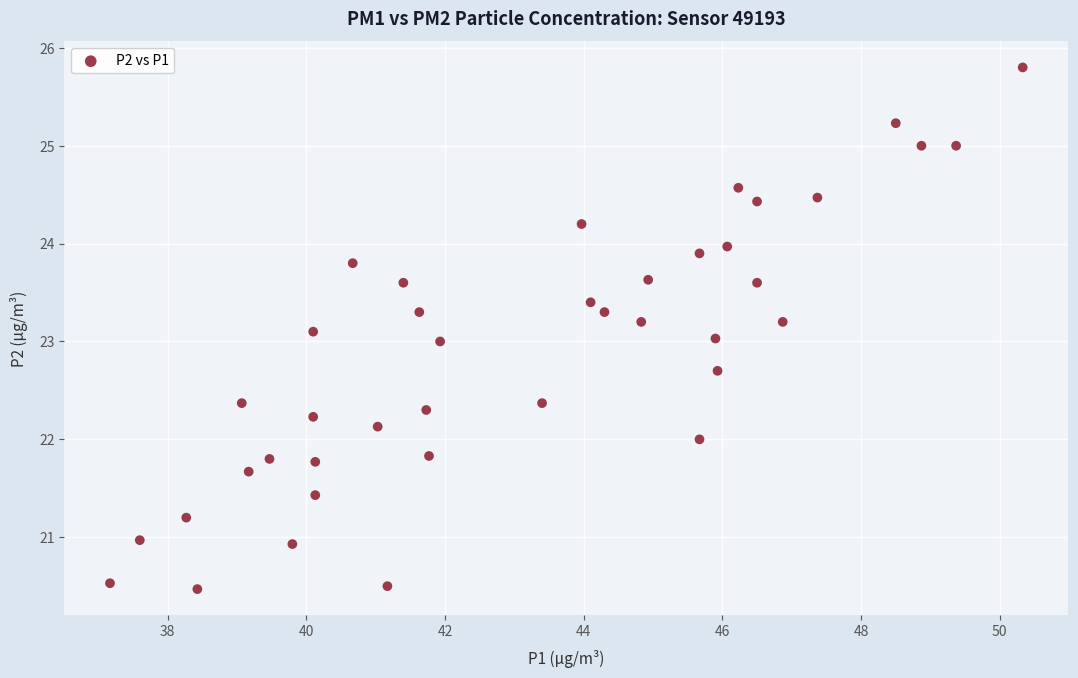

What is the range of Y values (max minus min)?

5.3